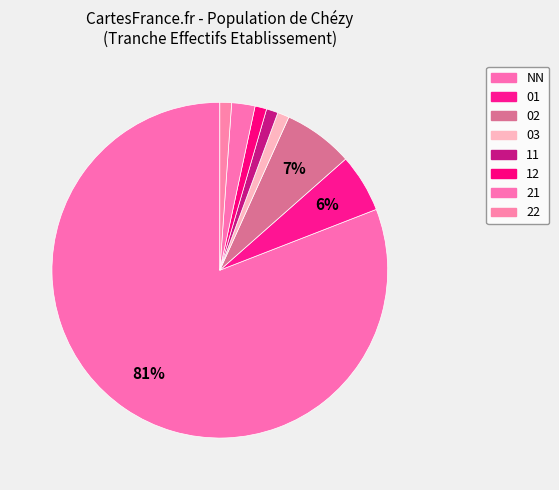

To the nearest percent, what is the difference between the NN and 22 slice percentages?

80%